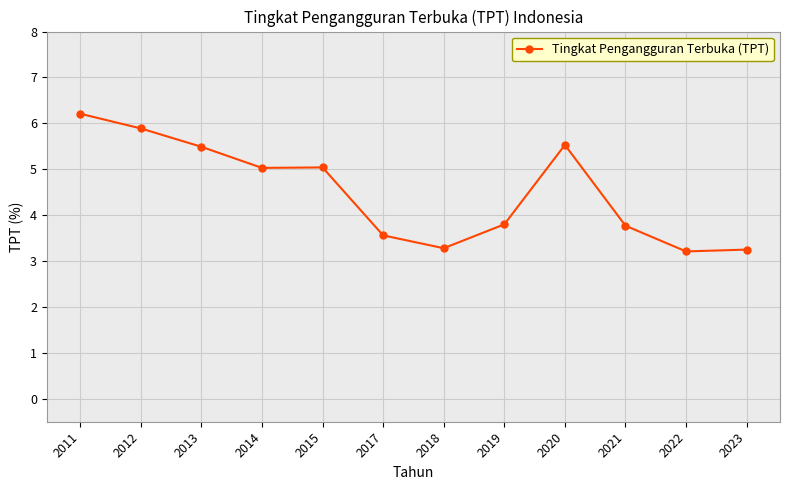

True or false: there are more than 0 points higher than both neighbors.

True